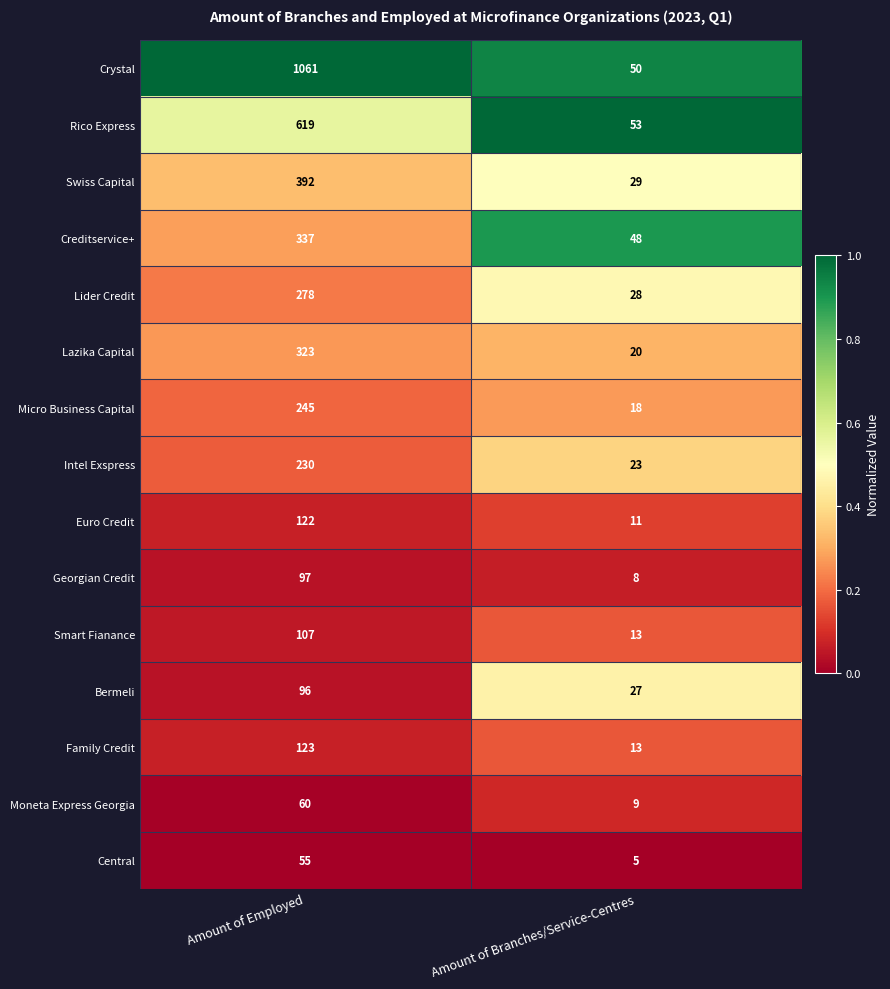

What is the difference between the Moneta Express Georgia values at Amount of Employed and Amount of Branches/Service-Centres?

51